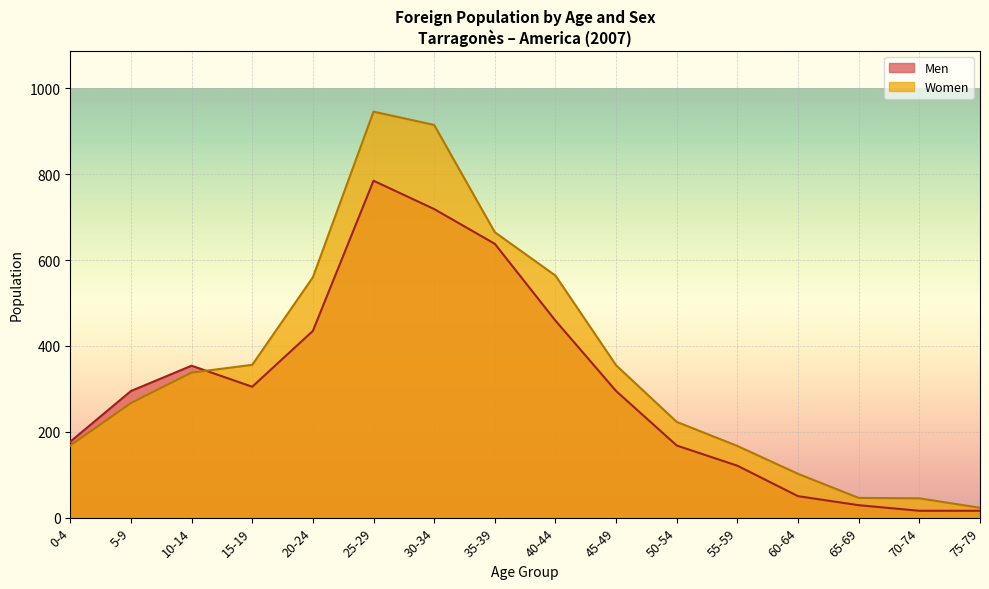

Between which two adjacent categories do Women and Men first intersect?

10-14 and 15-19